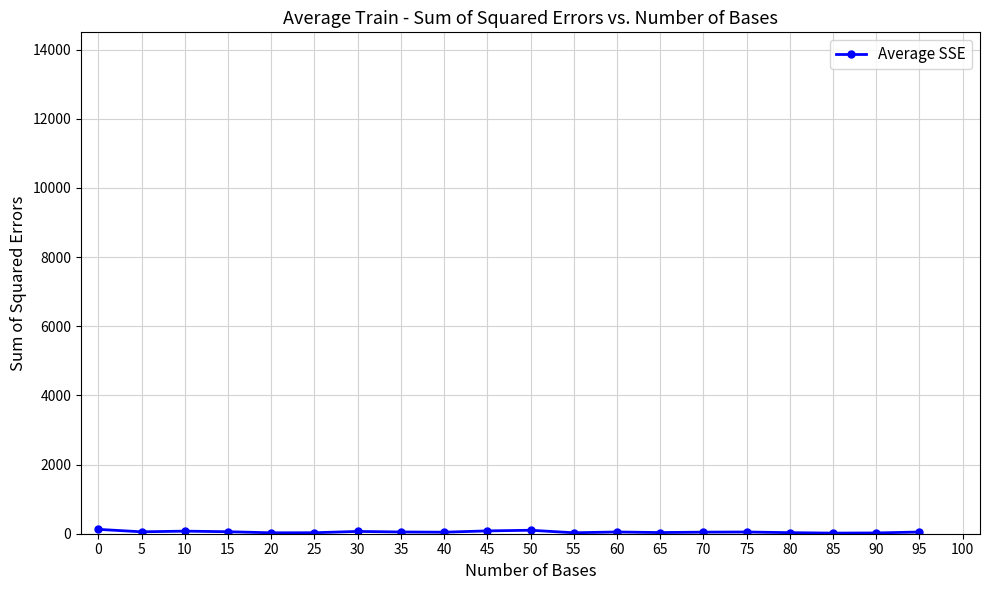

What value does the data have at 85?

17.7